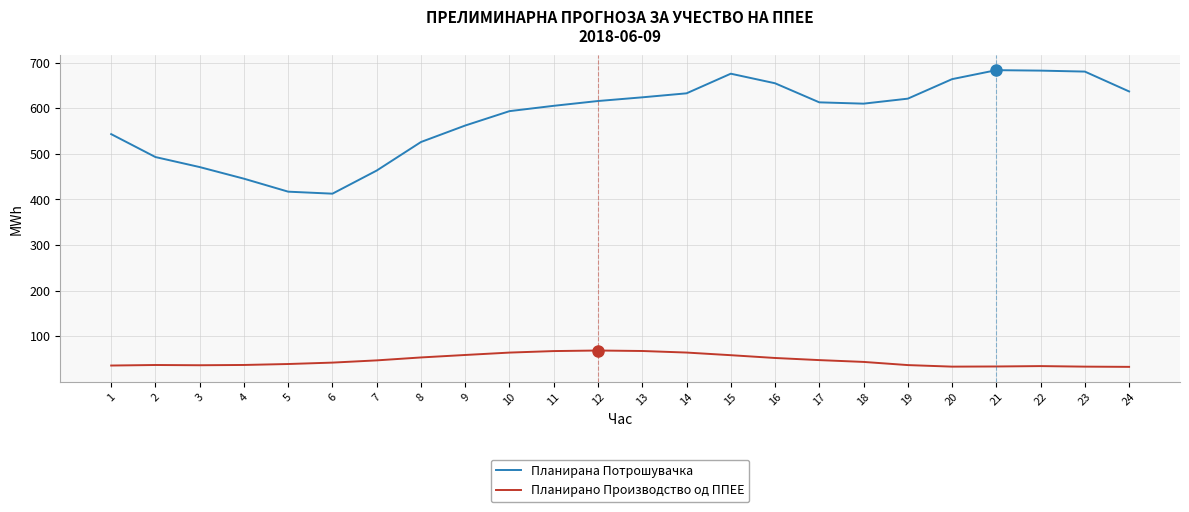

The Планирана Потрошувачка series shows 1011.2 at 15. True or false?

False